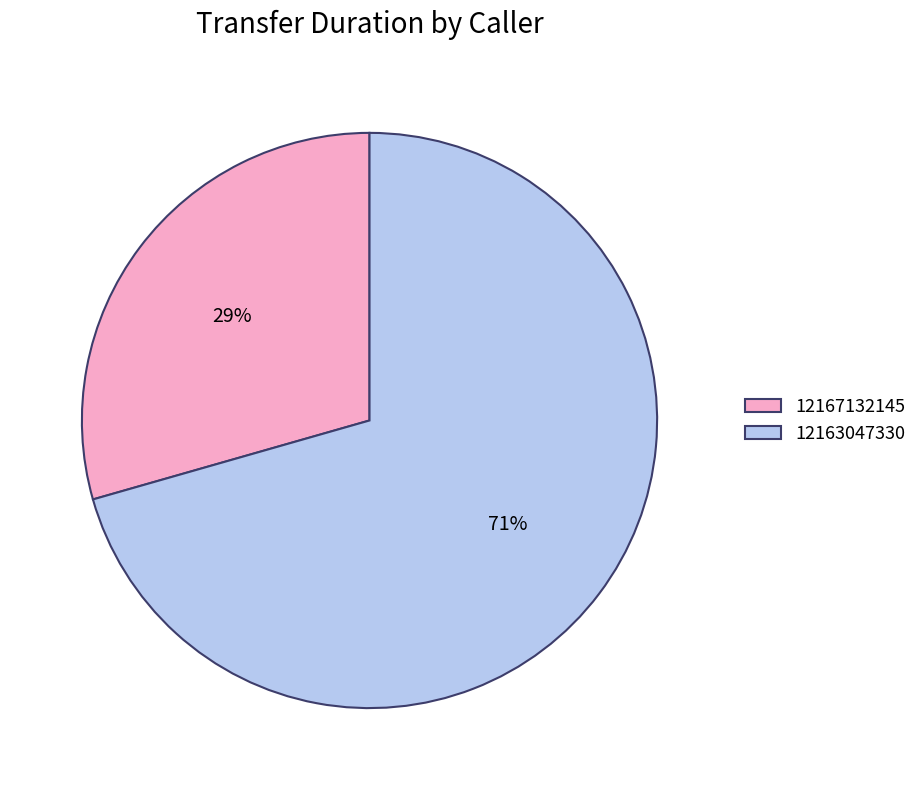

Count the number of slices in the pie.

2